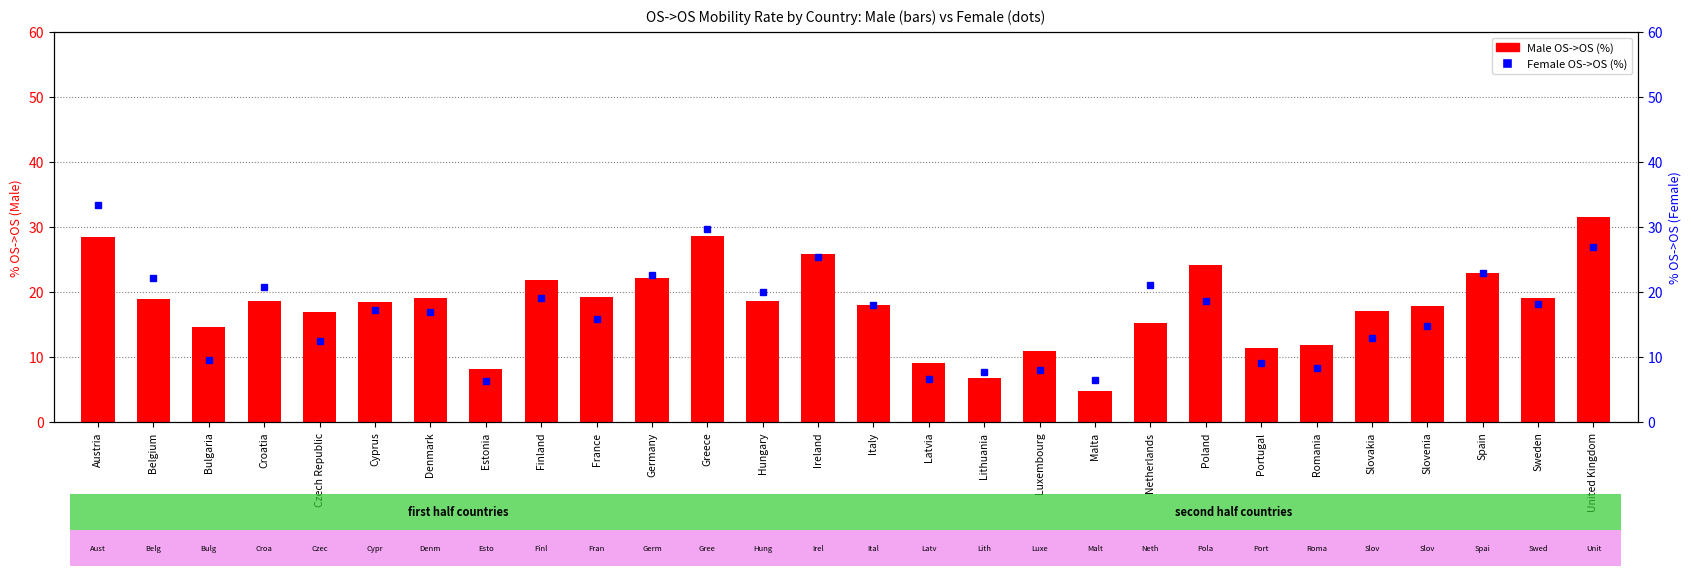

What is the label of the 27th bar from the left?

Sweden